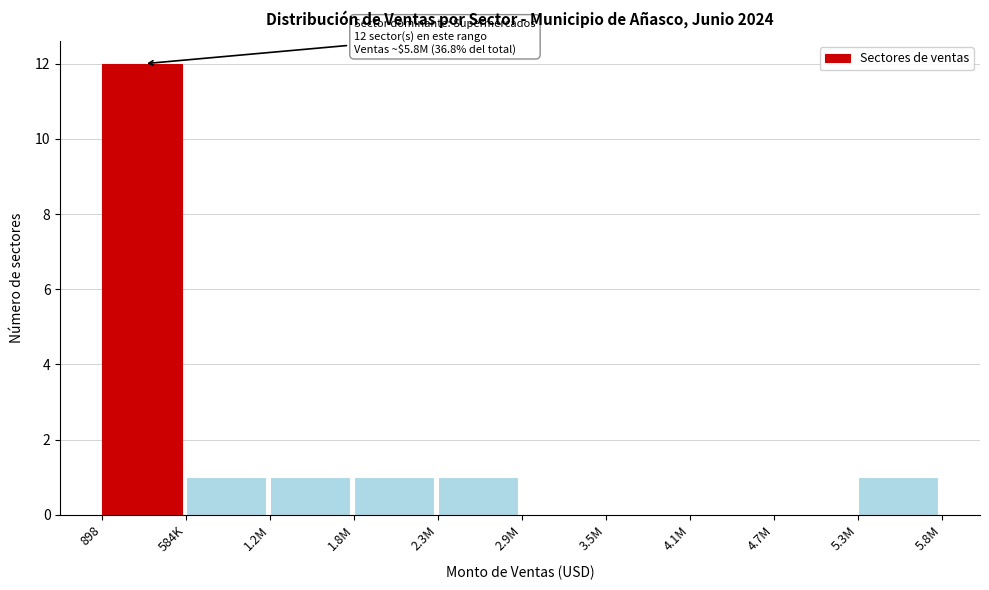

Reading left to right, list all the values displayed in this chart.

898=12	584K=1	1.2M=1	1.8M=1	2.3M=1	2.9M=0	3.5M=0	4.1M=0	4.7M=0	5.3M=1